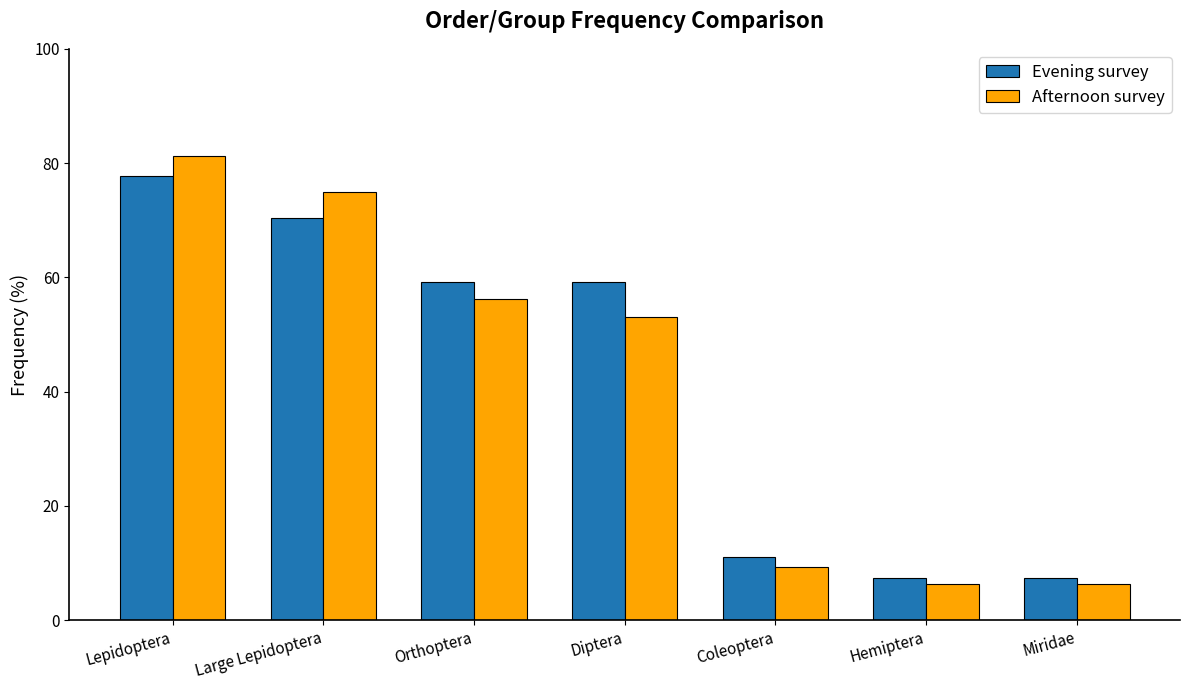

What is the difference between the Evening survey values at Miridae and Coleoptera?

3.7